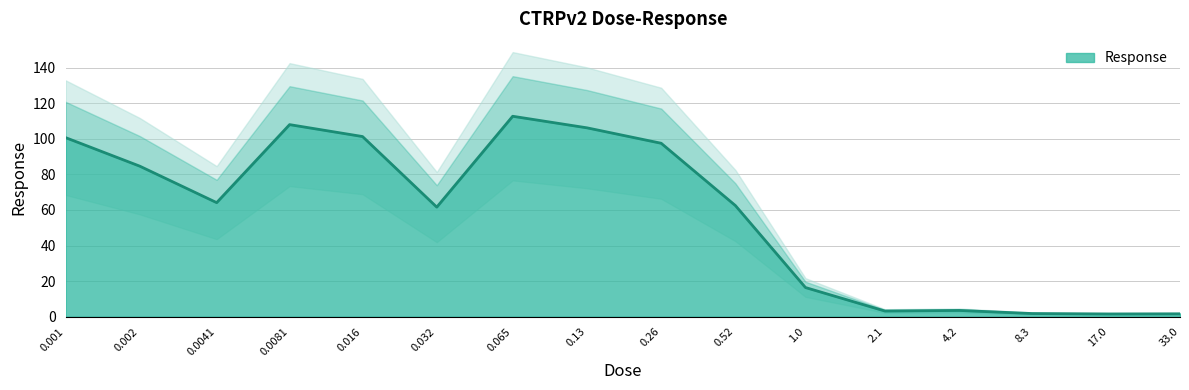

Approximately how many times larger is the value at 2.1 compared to 8.3?

1.8